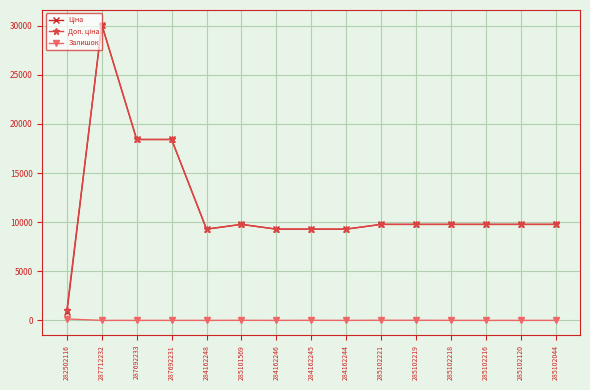

What position from the right is 285102218?

4